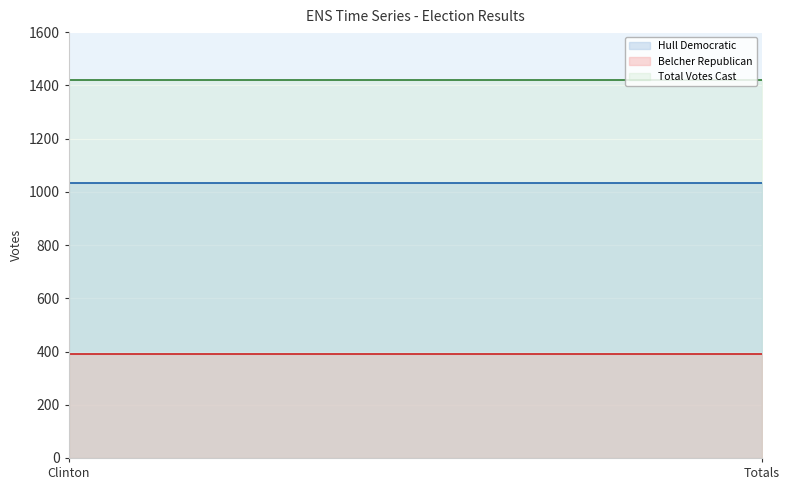

What are all the series names shown in the legend?

Hull Democratic, Belcher Republican, Total Votes Cast